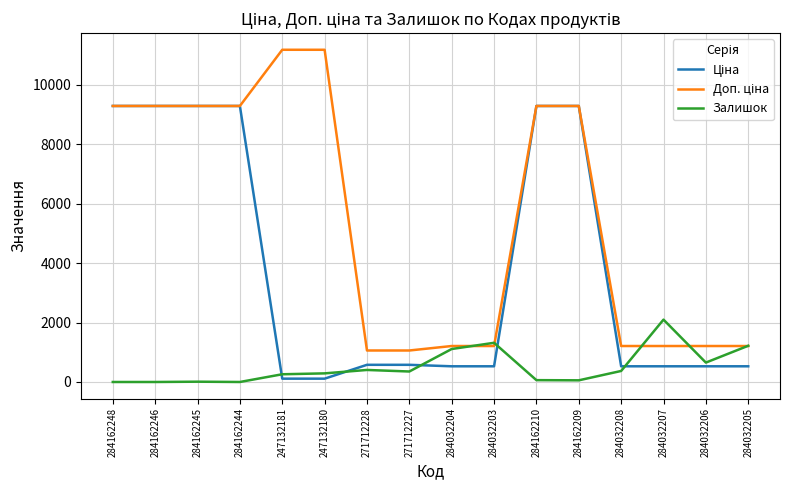

What is the total value across all series at 284162248?

18580.9